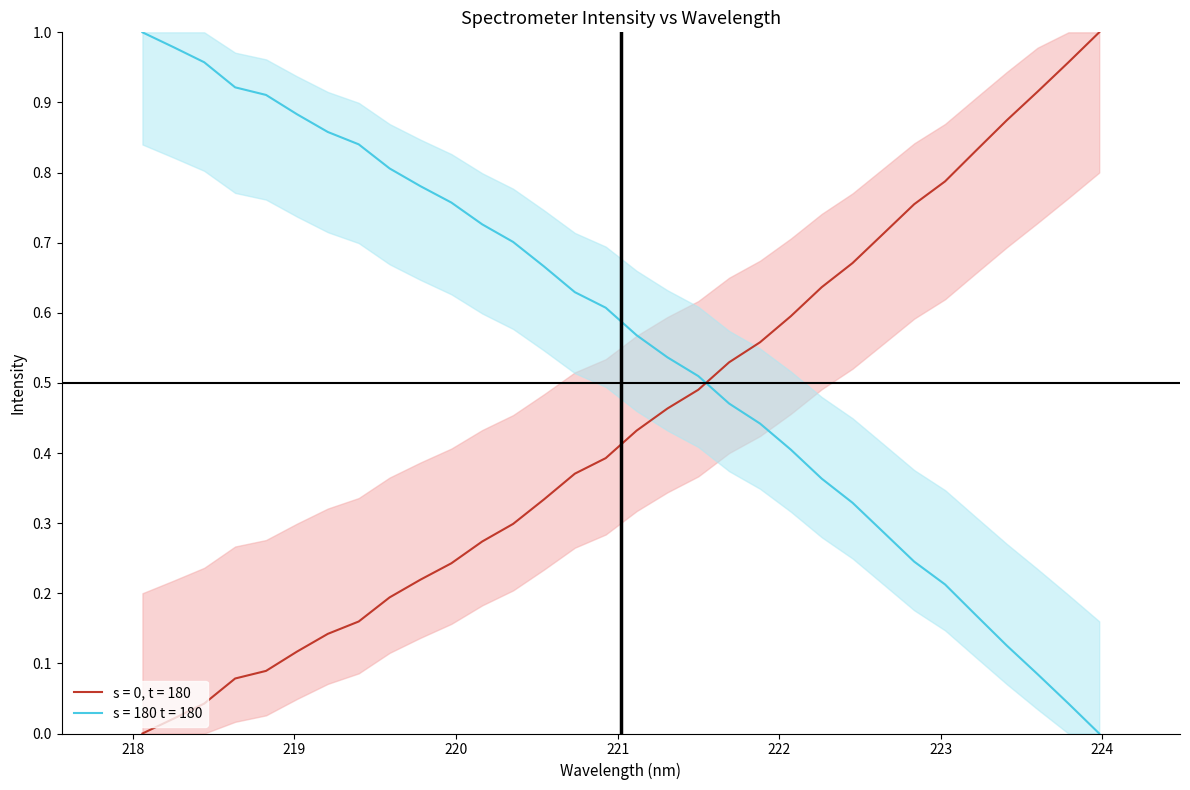

The x series shows 0.7 at 16. True or false?

False